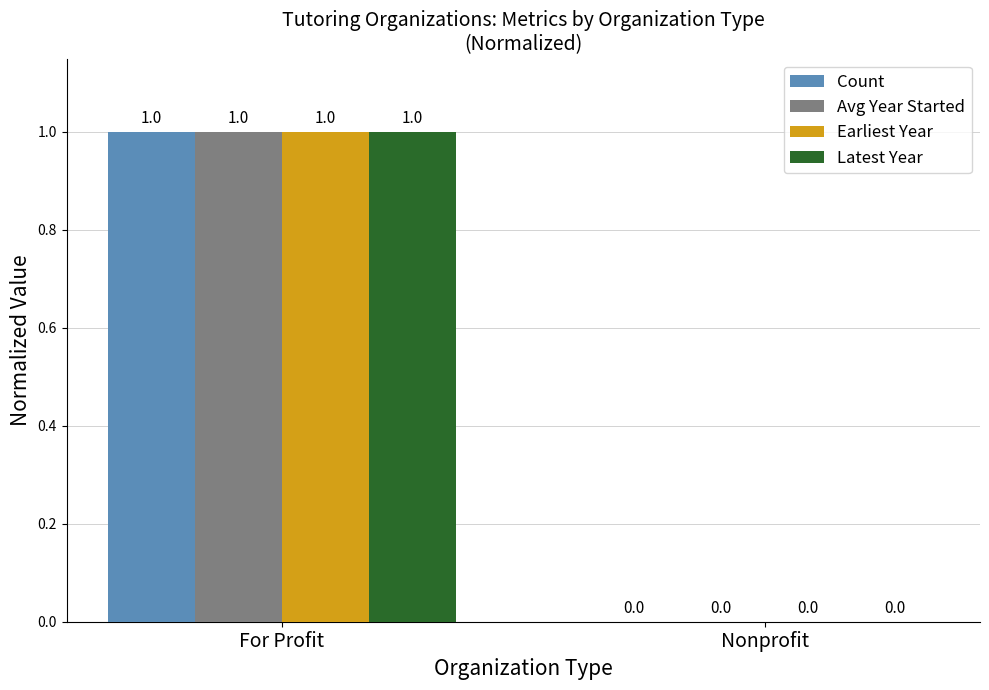

What is the sum of all Latest Year values?

1